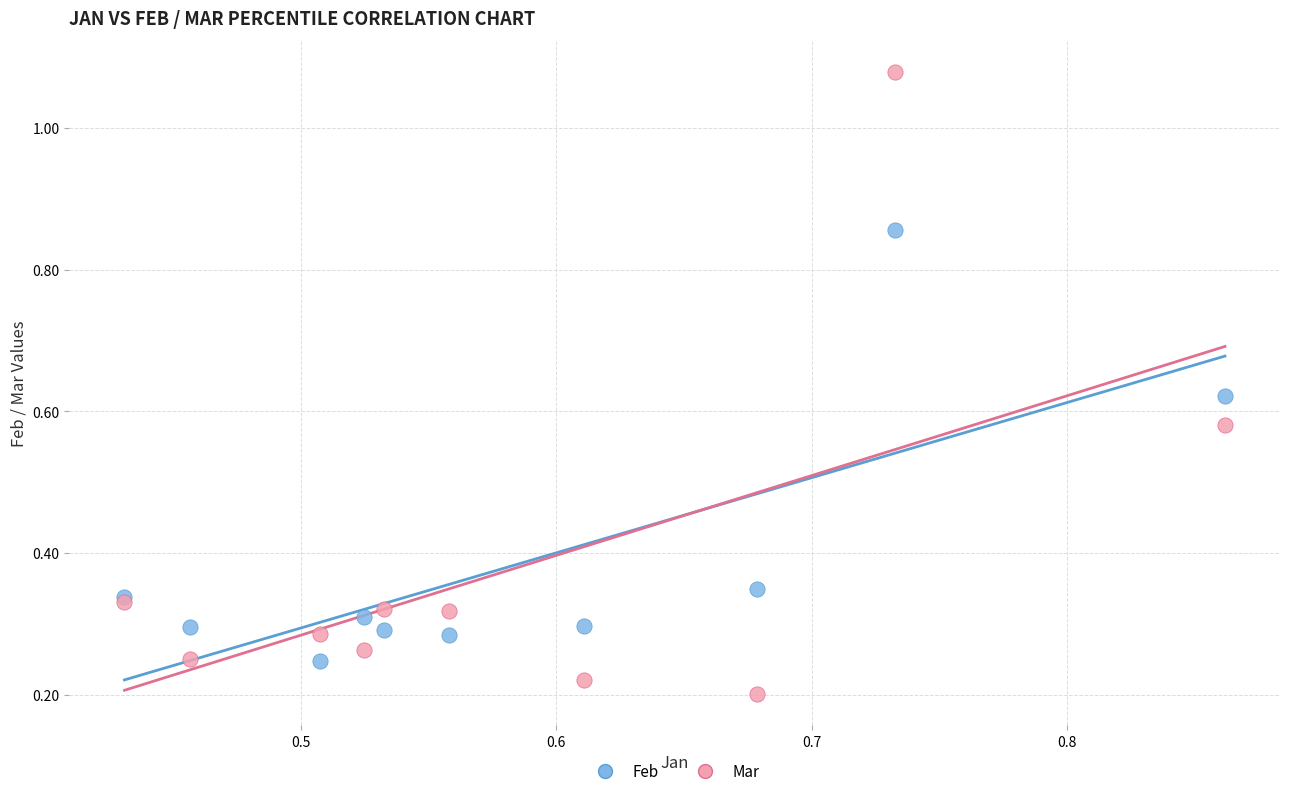

What is the X range (max minus min) for the scatter plot?

0.4